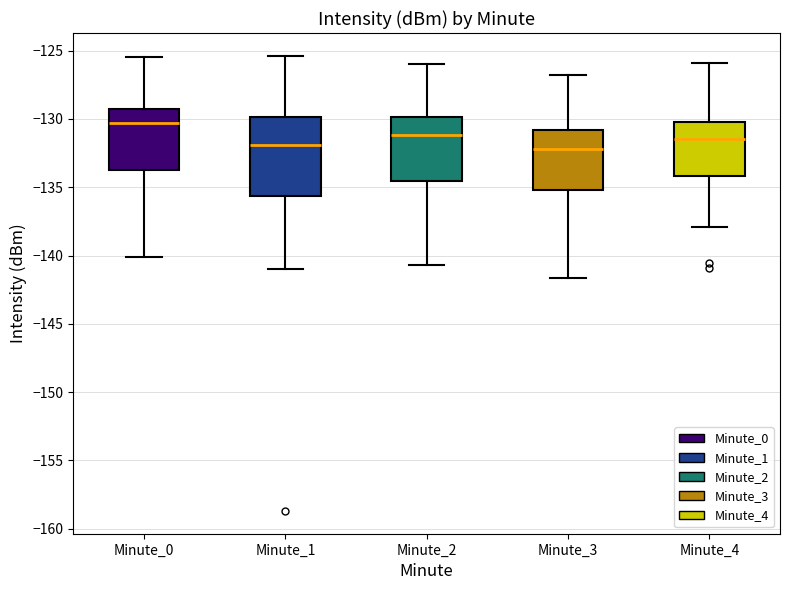

Which box is the tallest, from its lower edge to its upper edge?

Minute_1